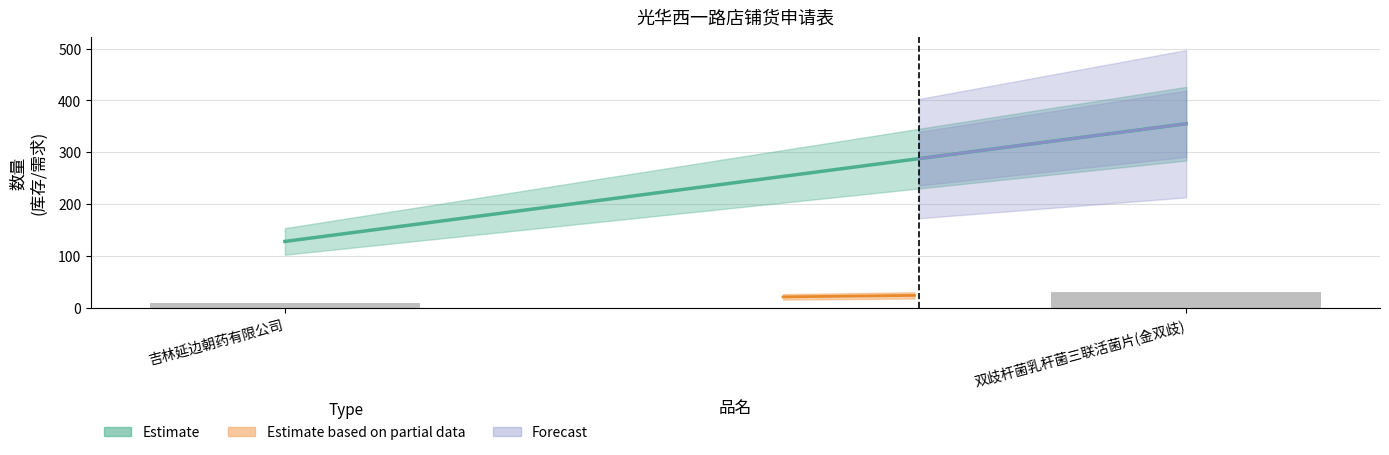

At which label does 需求数量 reach its minimum?

吉林延边朝药有限公司